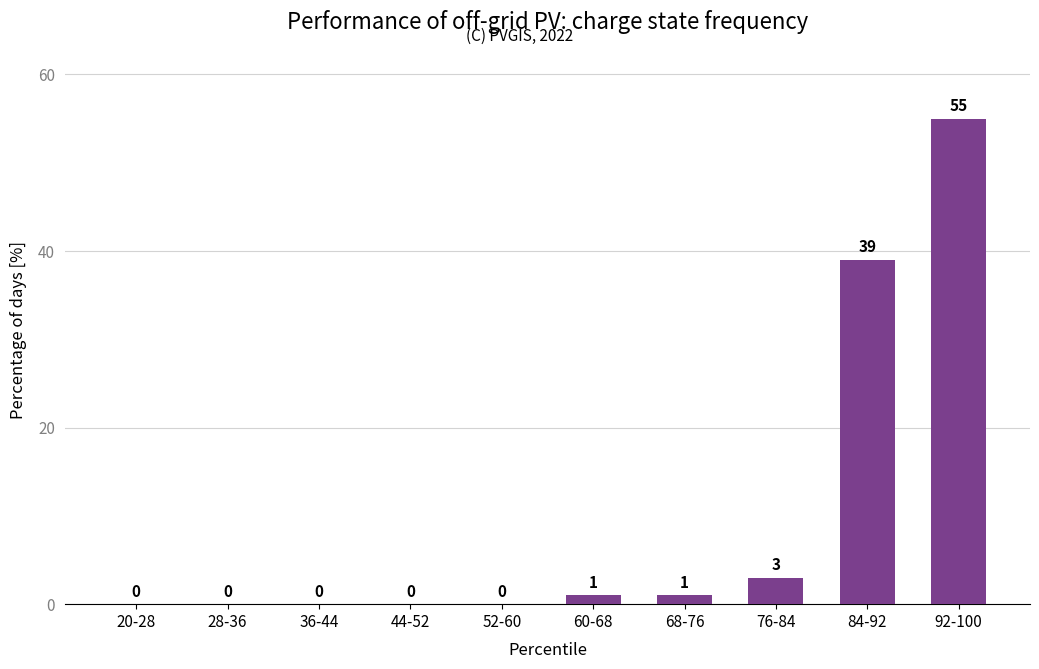

How many distinct data groups are displayed?

1